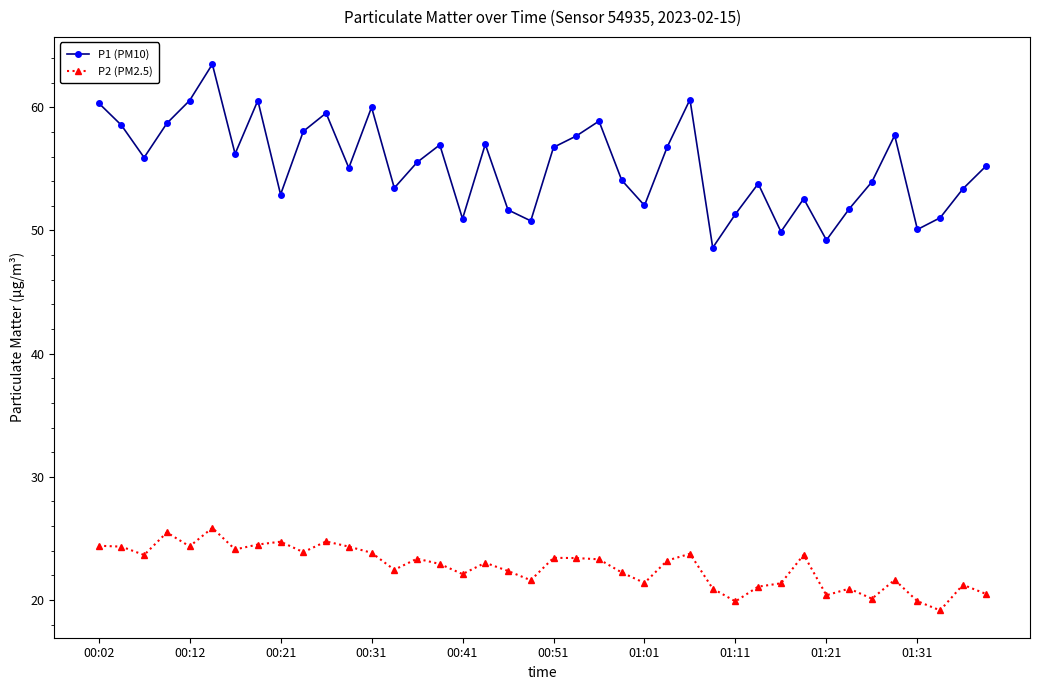

What is the value of the P2 (PM2.5) point at the 6th from the left?

25.9